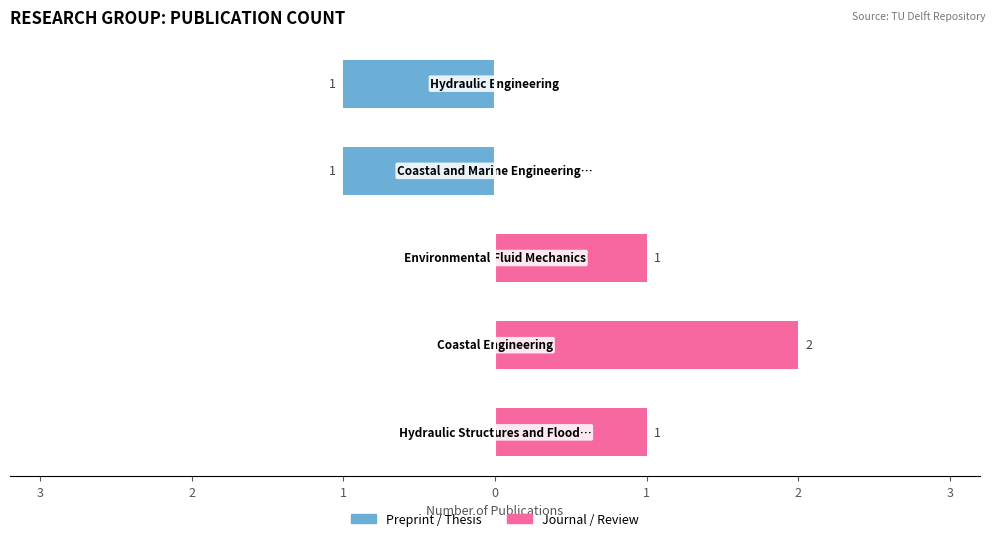

What is the maximum value shown in the chart?

2